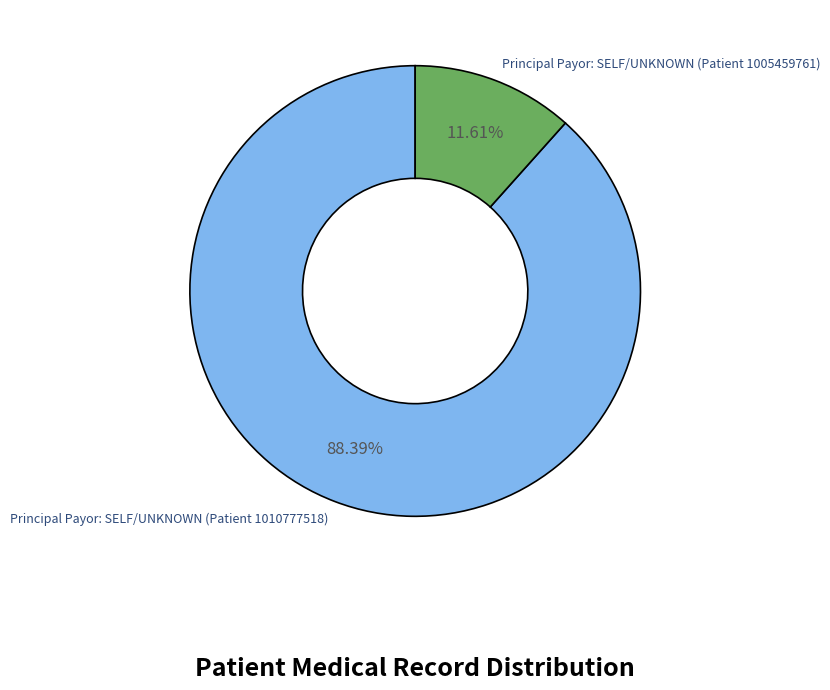

Does any single category account for the majority?

Yes